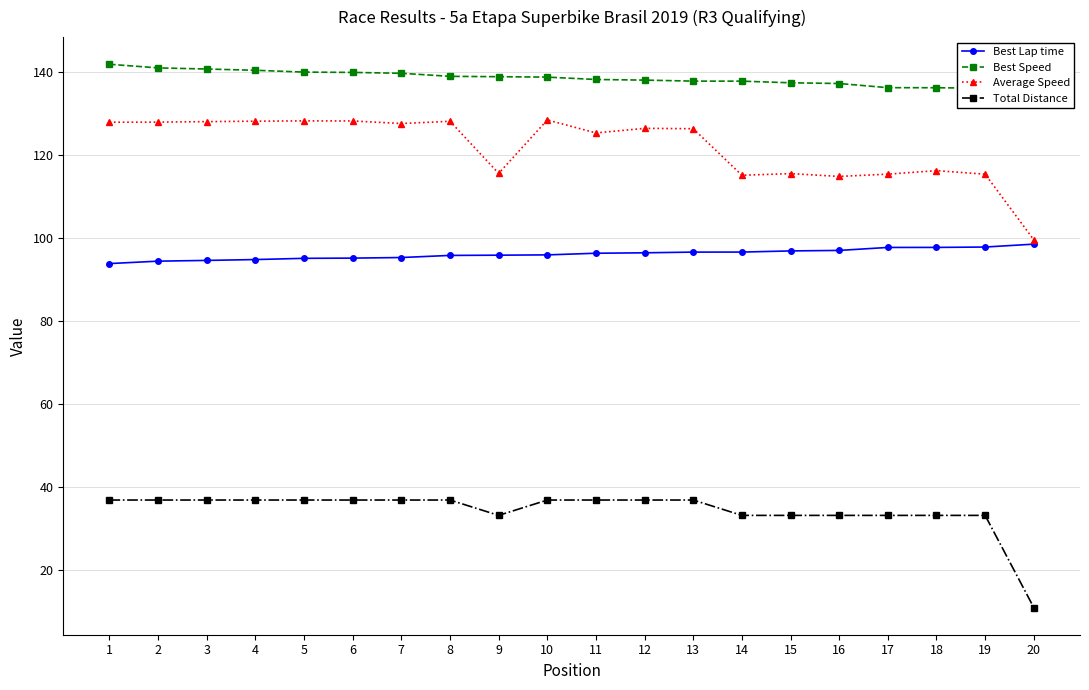

The value of Total Distance at 18 is 33.3. True or false?

True